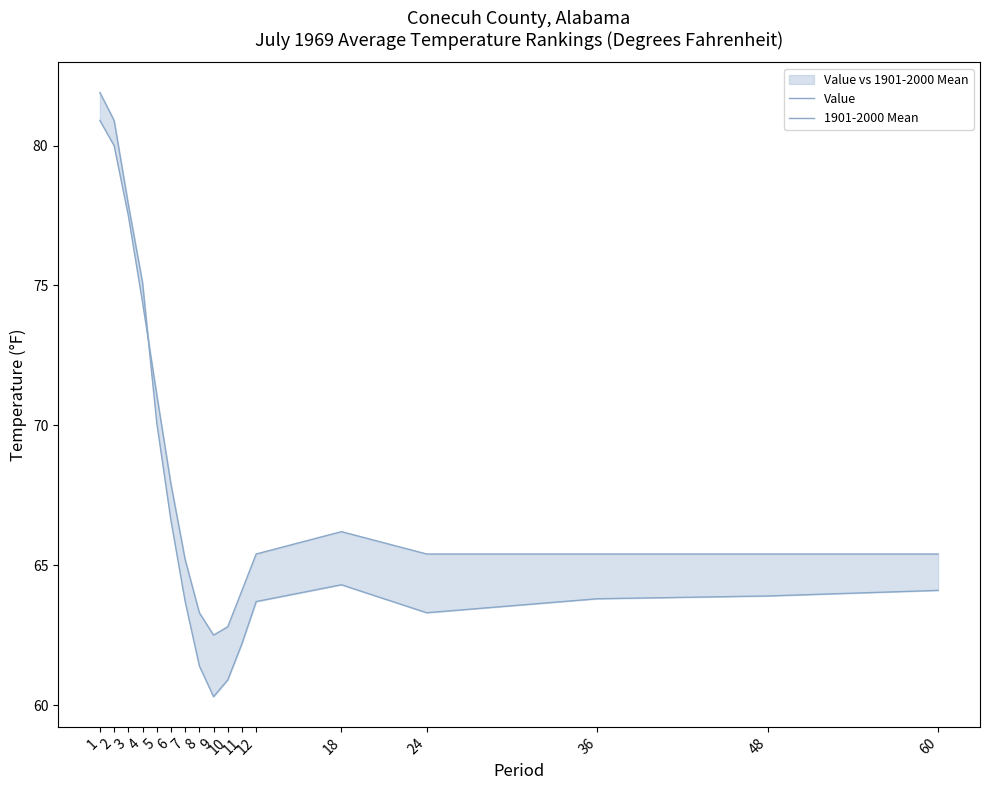

Rank the series by their average value, from lowest to highest.

Value, 1901-2000 Mean